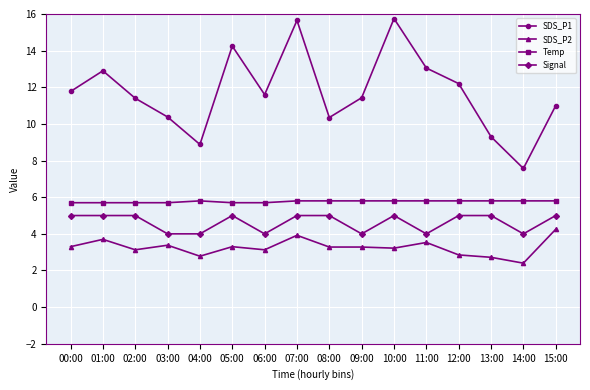

Is the value of SDS_P1 at 01:00 greater than the value of Temp at 01:00?

Yes